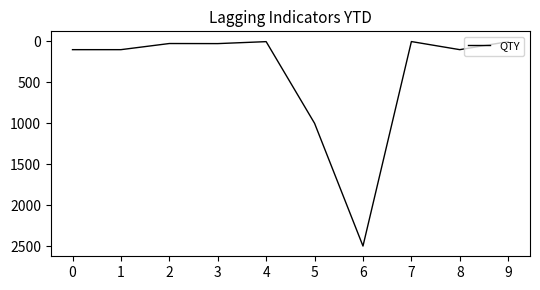

The value at 0 is 100. True or false?

True